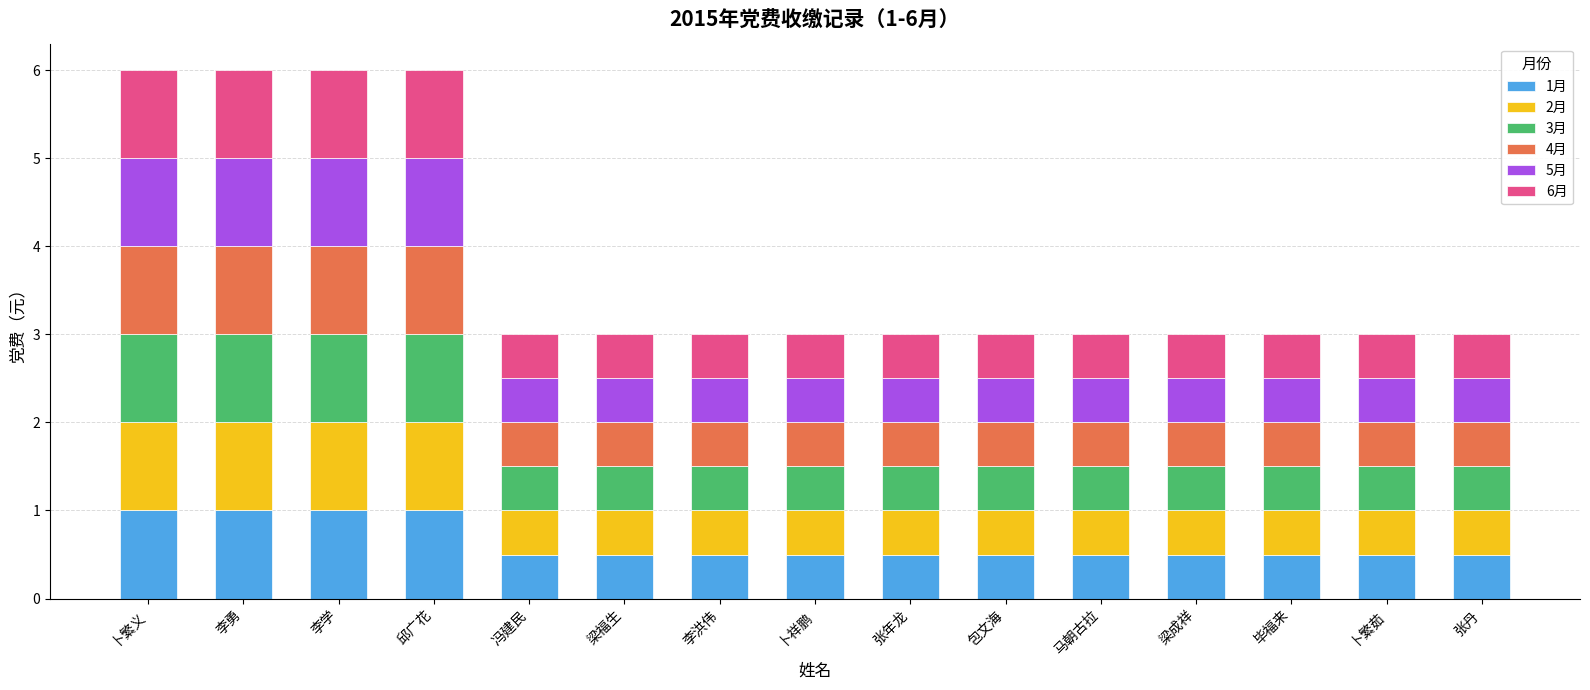

What is the total value across all series at 梁福生?

3.0